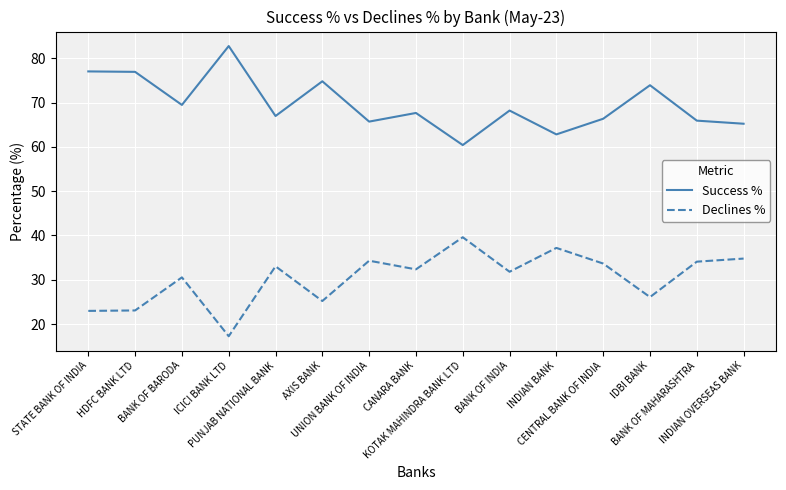

What is the smallest value displayed?

17.3